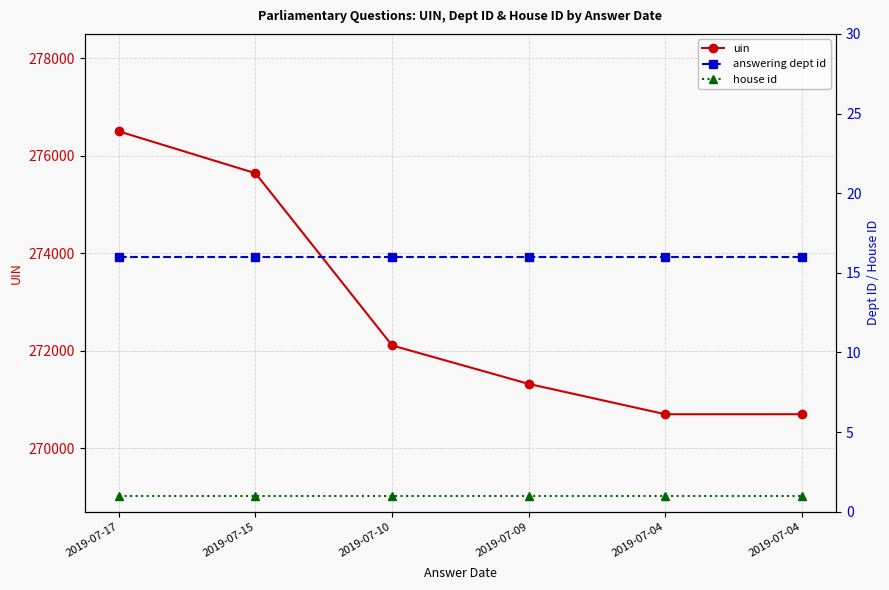

What is the value of the house id point at the 4th from the left?

1